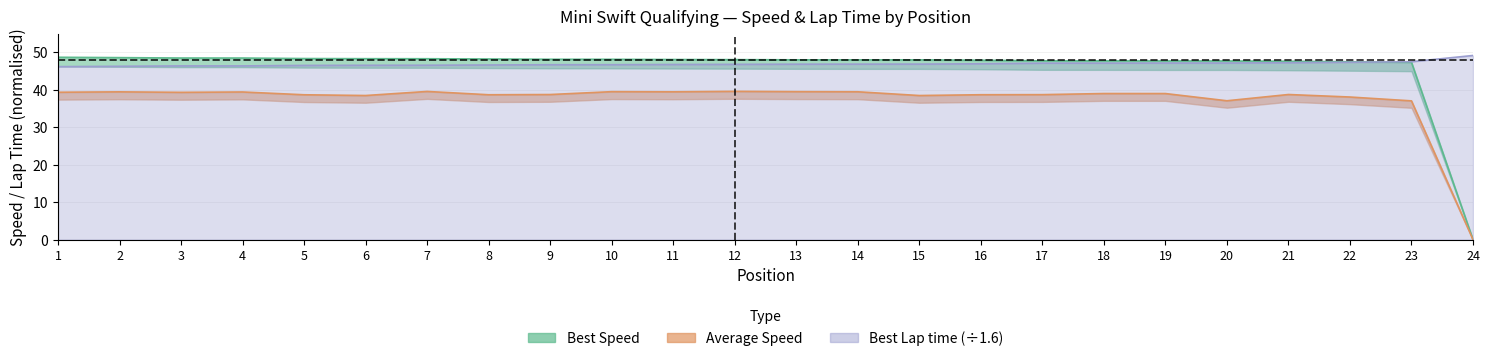

Which has a higher value, 12 or 24?

24